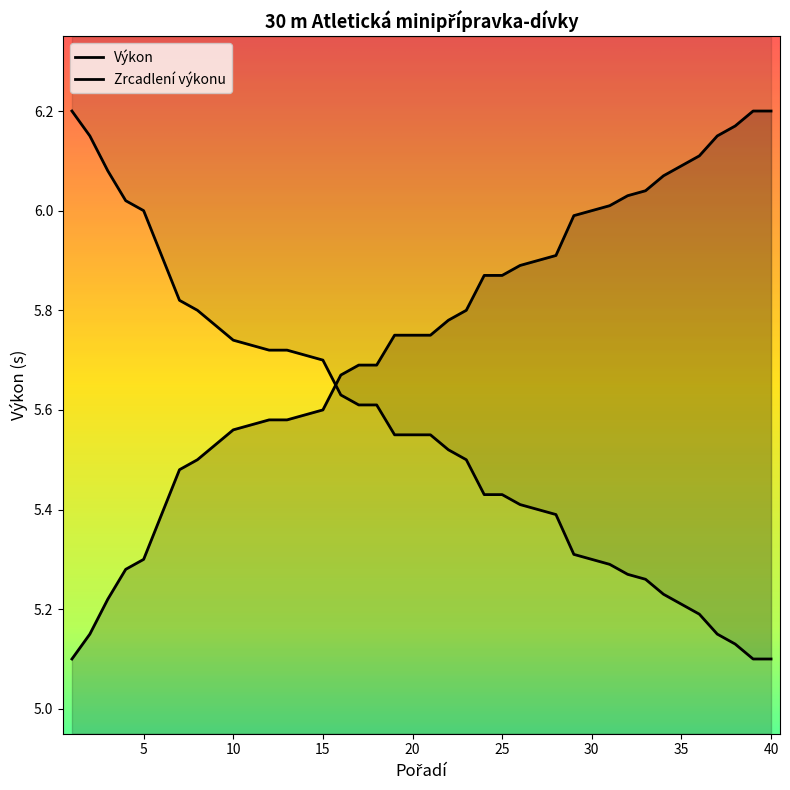

What is the average value?

5.7